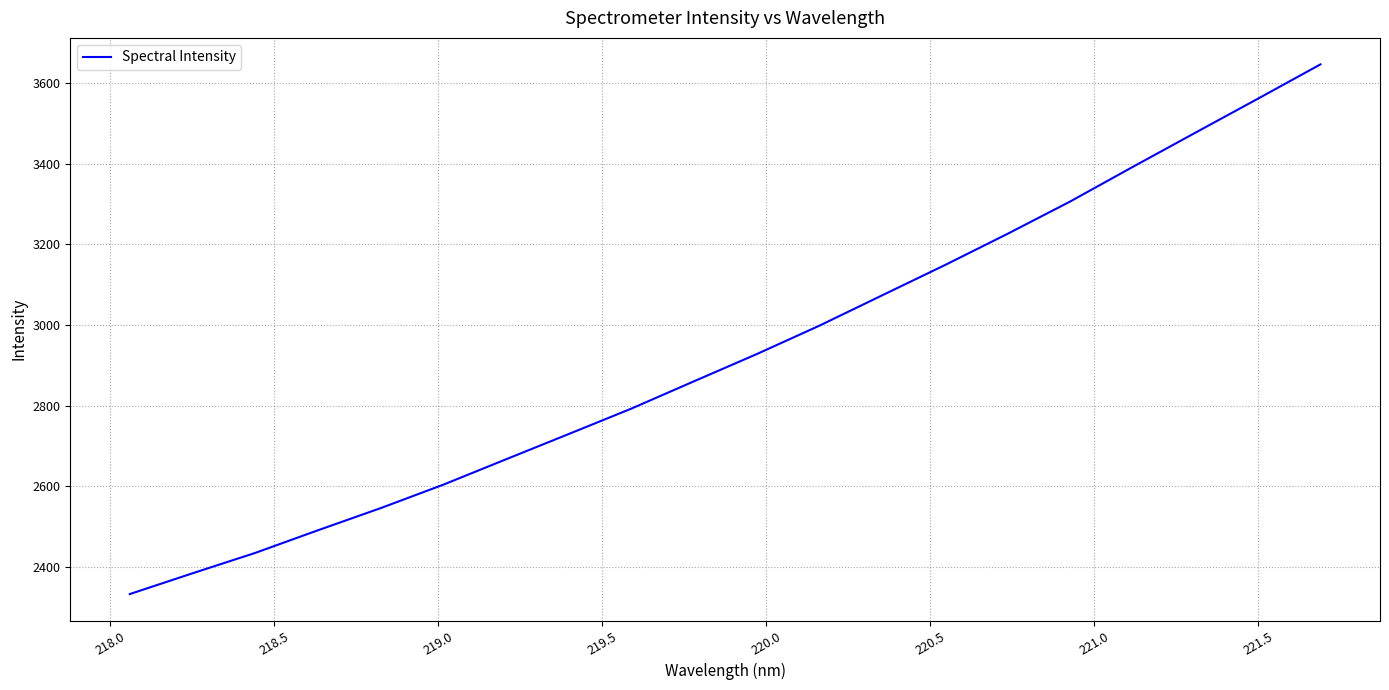

Does the chart display data point markers on the line(s)?

No